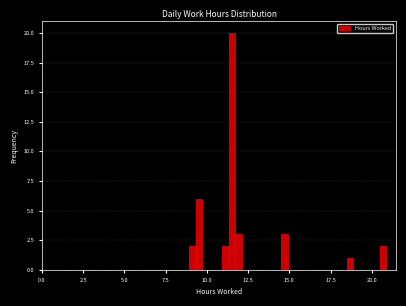

Around what value on the x-axis is the tallest bar? Give the approximate position of its centre, as read against the axis.

11.5